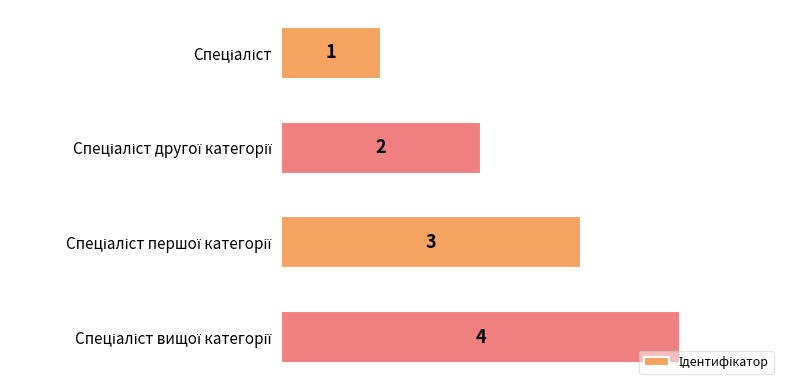

Count the values in the range 2 to 4.

3